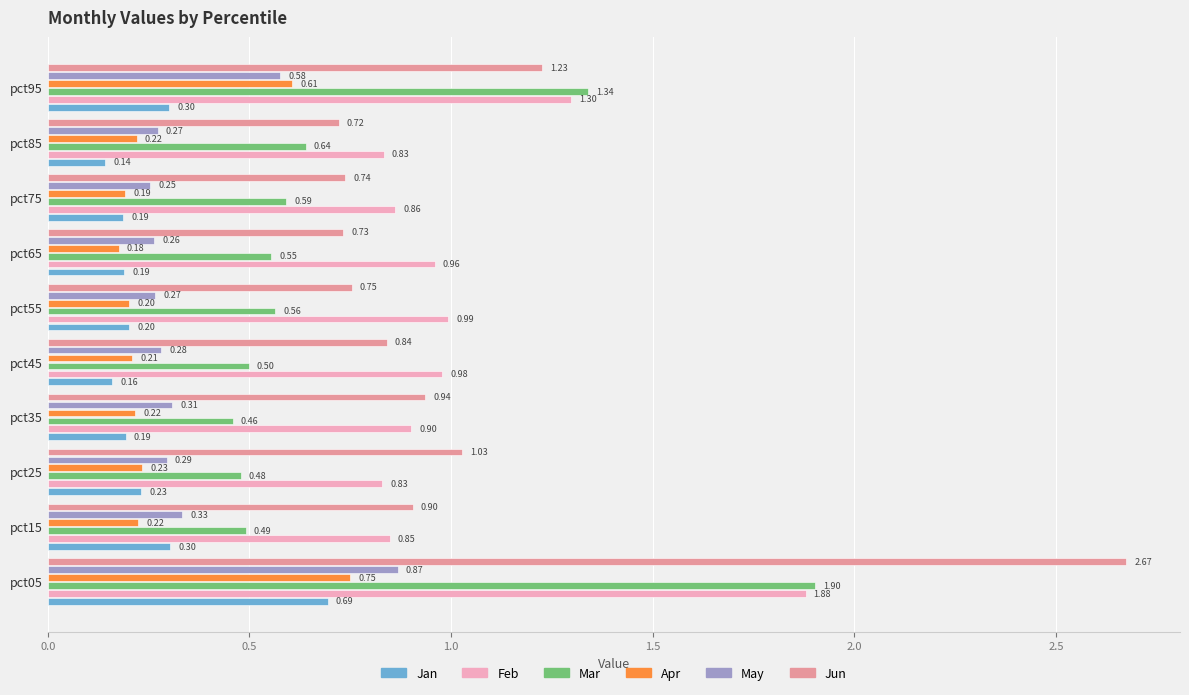

What is the difference between the second highest and second lowest values in the Feb series?

0.5